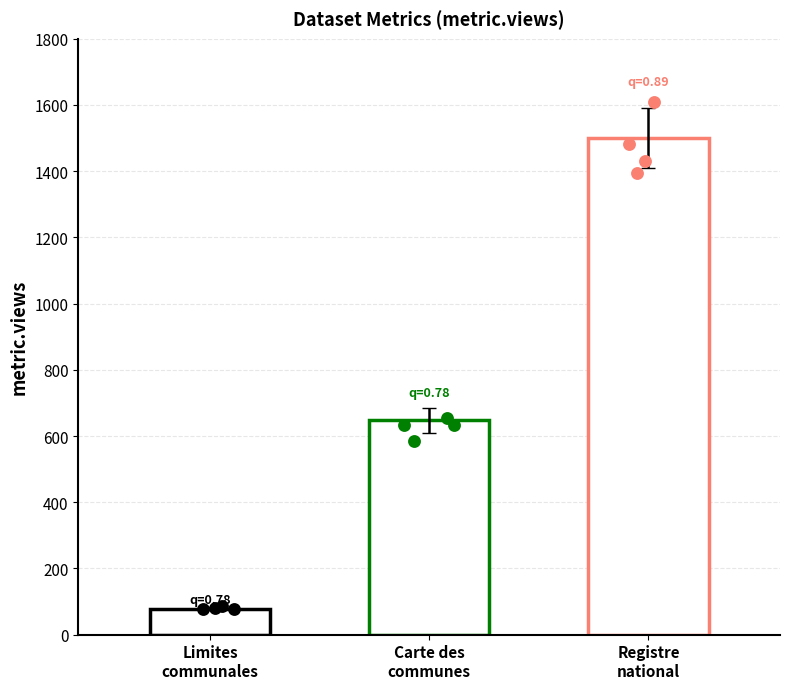

Which series has the widest spread of Y values?

metric.views